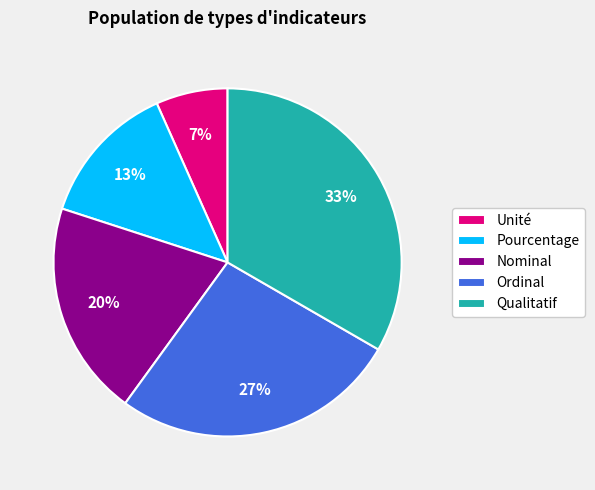

To the nearest percent, what portion does Pourcentage represent?

13%